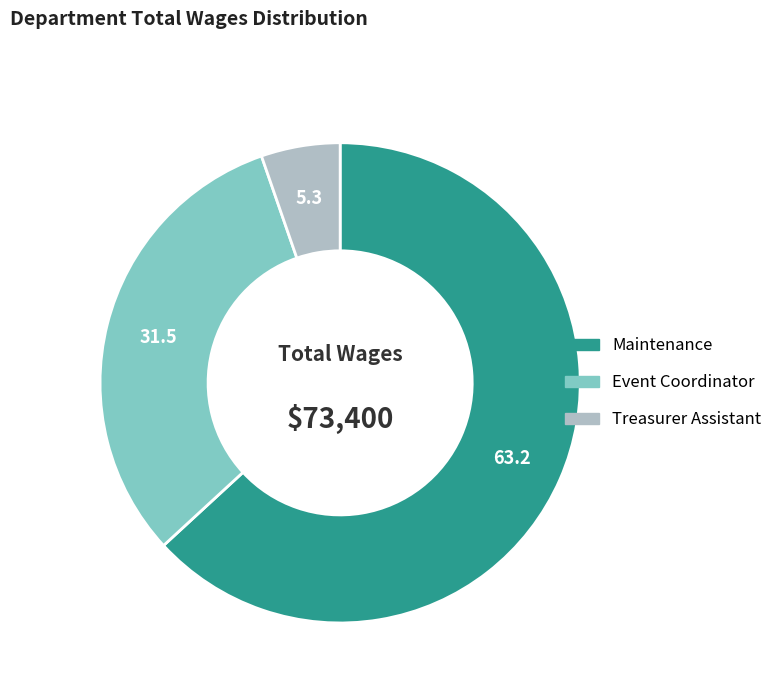

Rank the categories by value from highest to lowest.

Maintenance, Event Coordinator, Treasurer Assistant